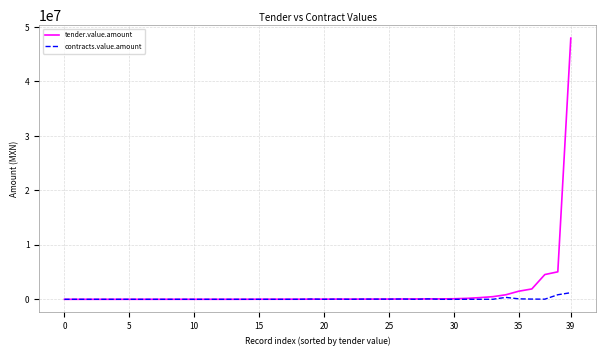

List the series in order of their peak value, highest first.

tender.value.amount, contracts.value.amount